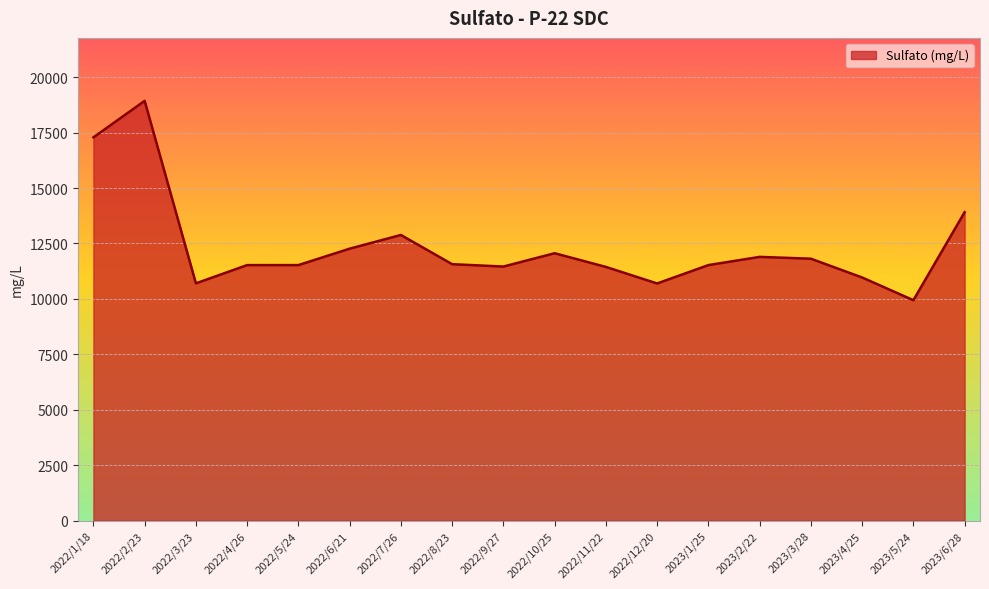

At which category does the data reach its first local valley?

2022/3/23